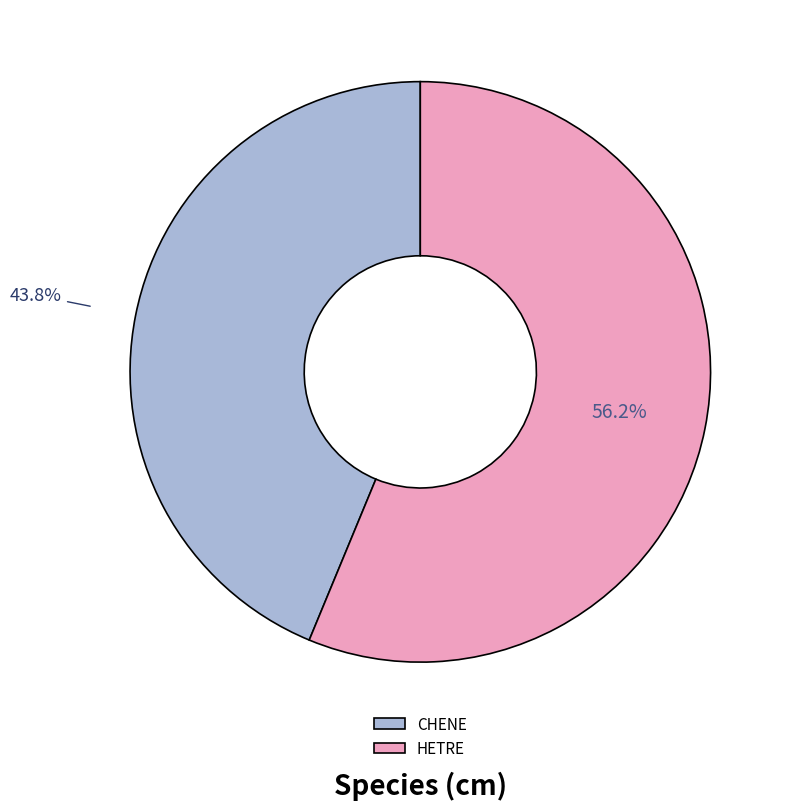

Is CHENE the majority of the pie?

No